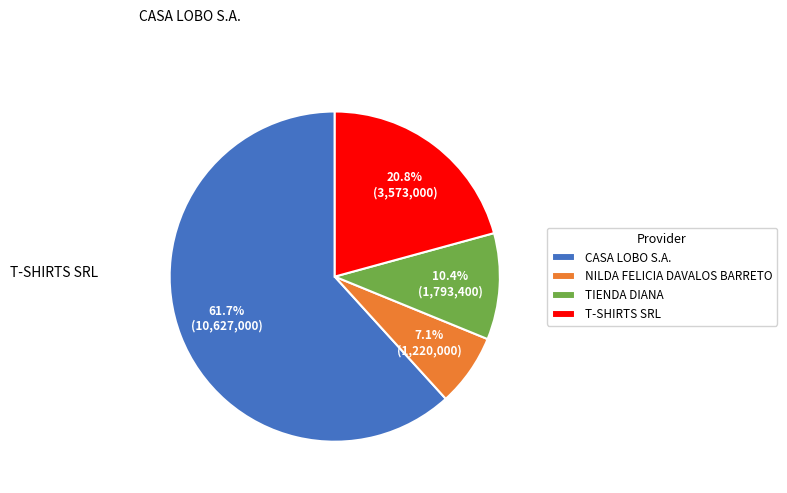

Rank the categories by value from lowest to highest.

NILDA FELICIA DAVALOS BARRETO, TIENDA DIANA, T-SHIRTS SRL, CASA LOBO S.A.